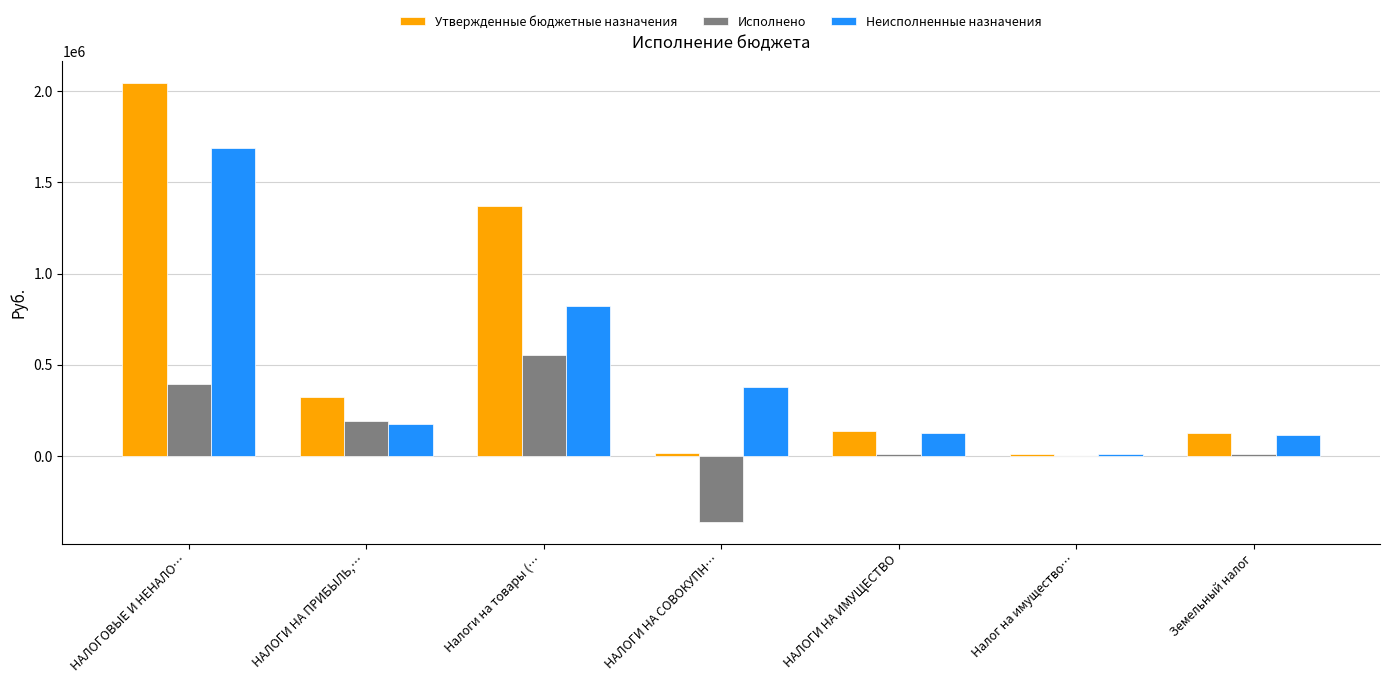

How many groups of bars are there?

7